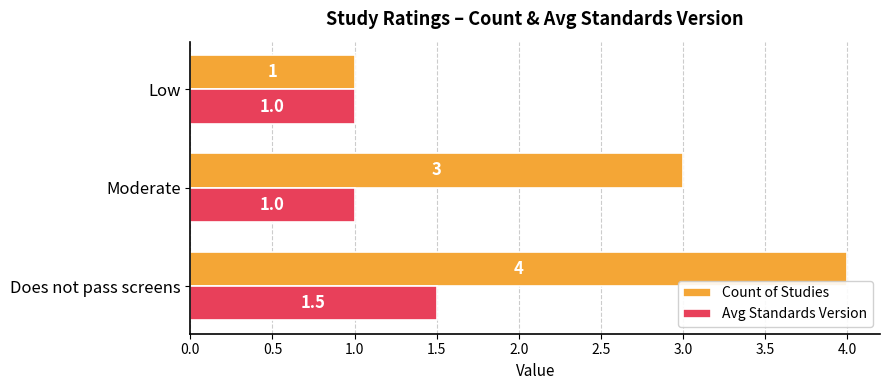

Is it true that Count of Studies equals 3.0 at Moderate?

True